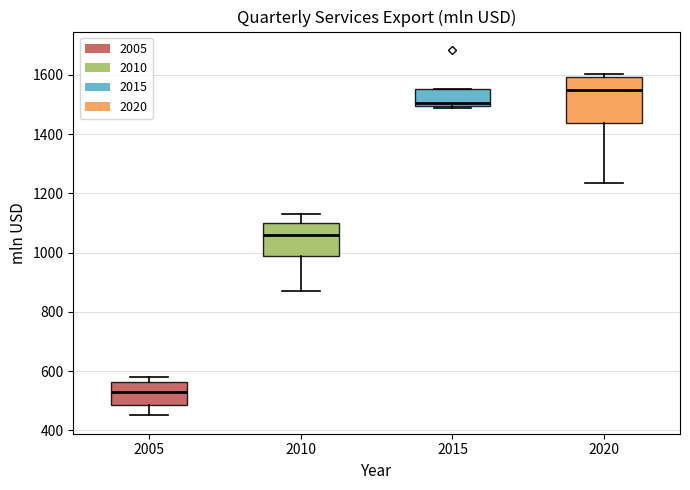

Reading left to right, transcribe this box plot: for each box, give where its median line is, the range the box spans, and where its two whiskers end, as read against the y-axis. The values are not printed on the chart, so give them approximately, as read against the axis.

2005: median 520, box 480 to 560, whiskers 460 to 580
2010: median 1060, box 980 to 1100, whiskers 880 to 1120
2015: median 1500 (just above the box's lower edge), box 1500 to 1560, whiskers 1480 to 1560
2020: median 1540, box 1440 to 1600, whiskers 1240 to 1600 (just above the box's upper edge)